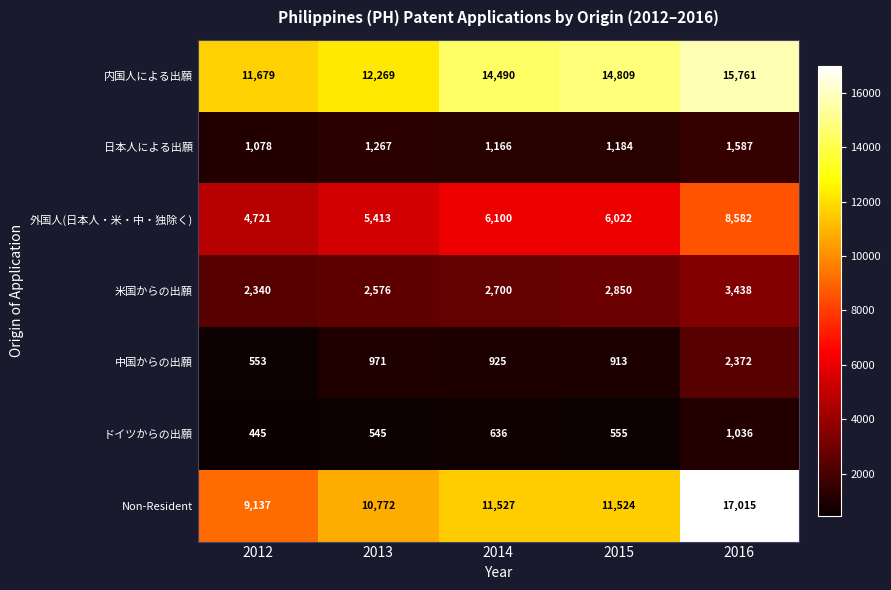

How many distinct data groups are displayed?

7